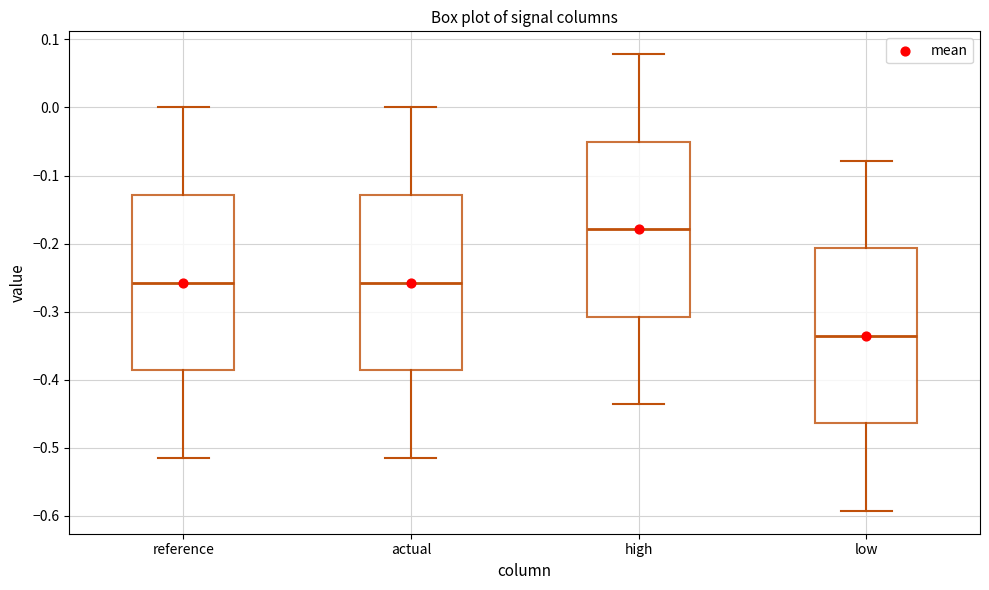

Reading left to right, read every box against the y-axis: the position of its median line, the range the box covers, and the ends of its whiskers. The values are not printed on the chart, so give them approximately, as read against the axis.

reference: median -0.26, box -0.39 to -0.13, whiskers -0.51 to 0.00
actual: median -0.26, box -0.39 to -0.13, whiskers -0.51 to 0.00
high: median -0.18, box -0.31 to -0.05, whiskers -0.44 to 0.08
low: median -0.34, box -0.46 to -0.21, whiskers -0.59 to -0.08